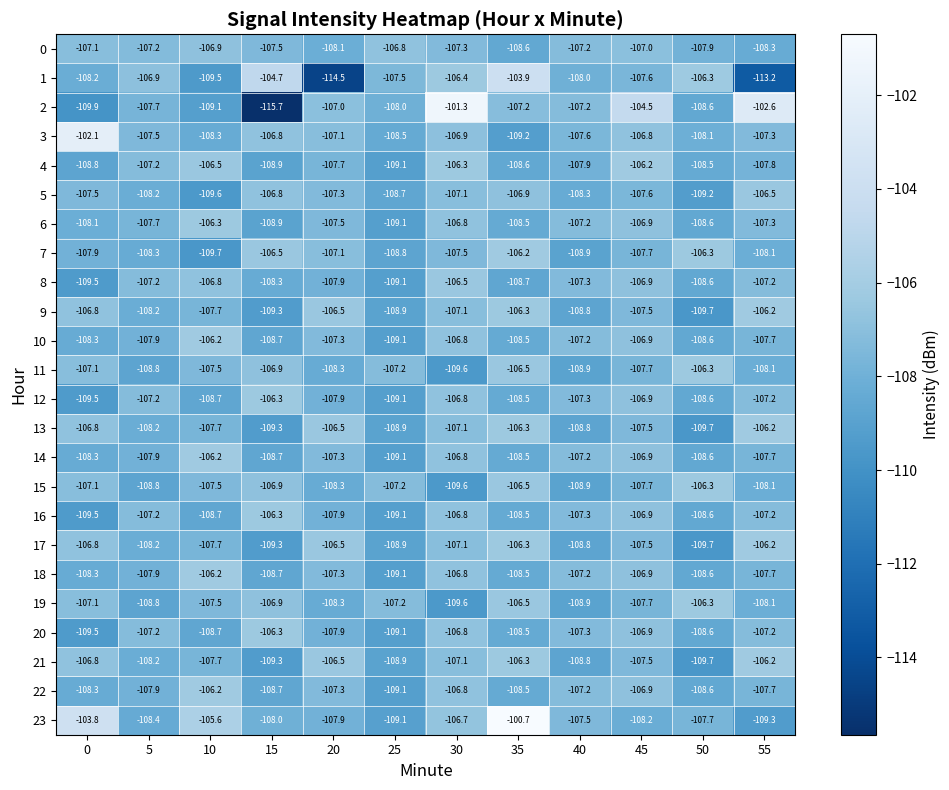

What is the difference between the second highest and minimum values in the 17 series?

3.4